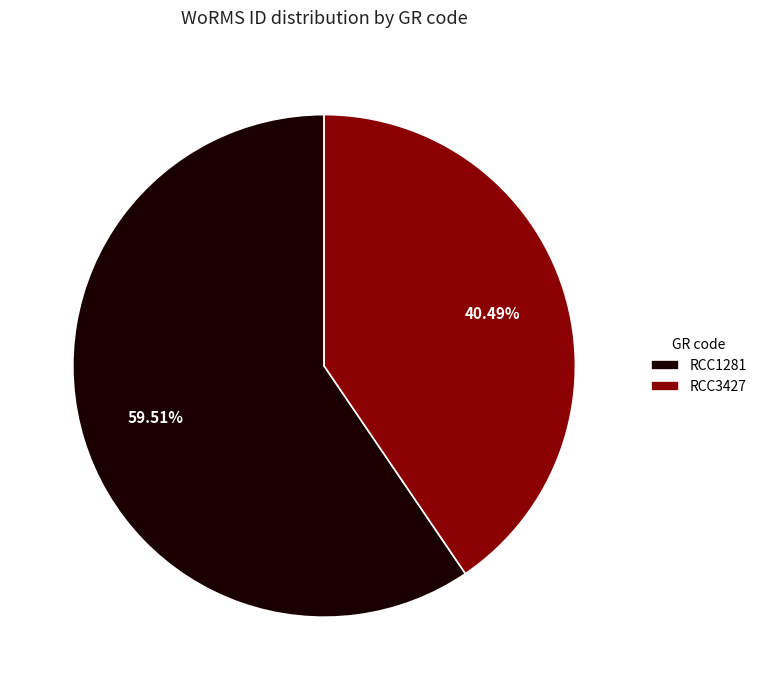

Rank the categories by value from lowest to highest.

RCC3427, RCC1281